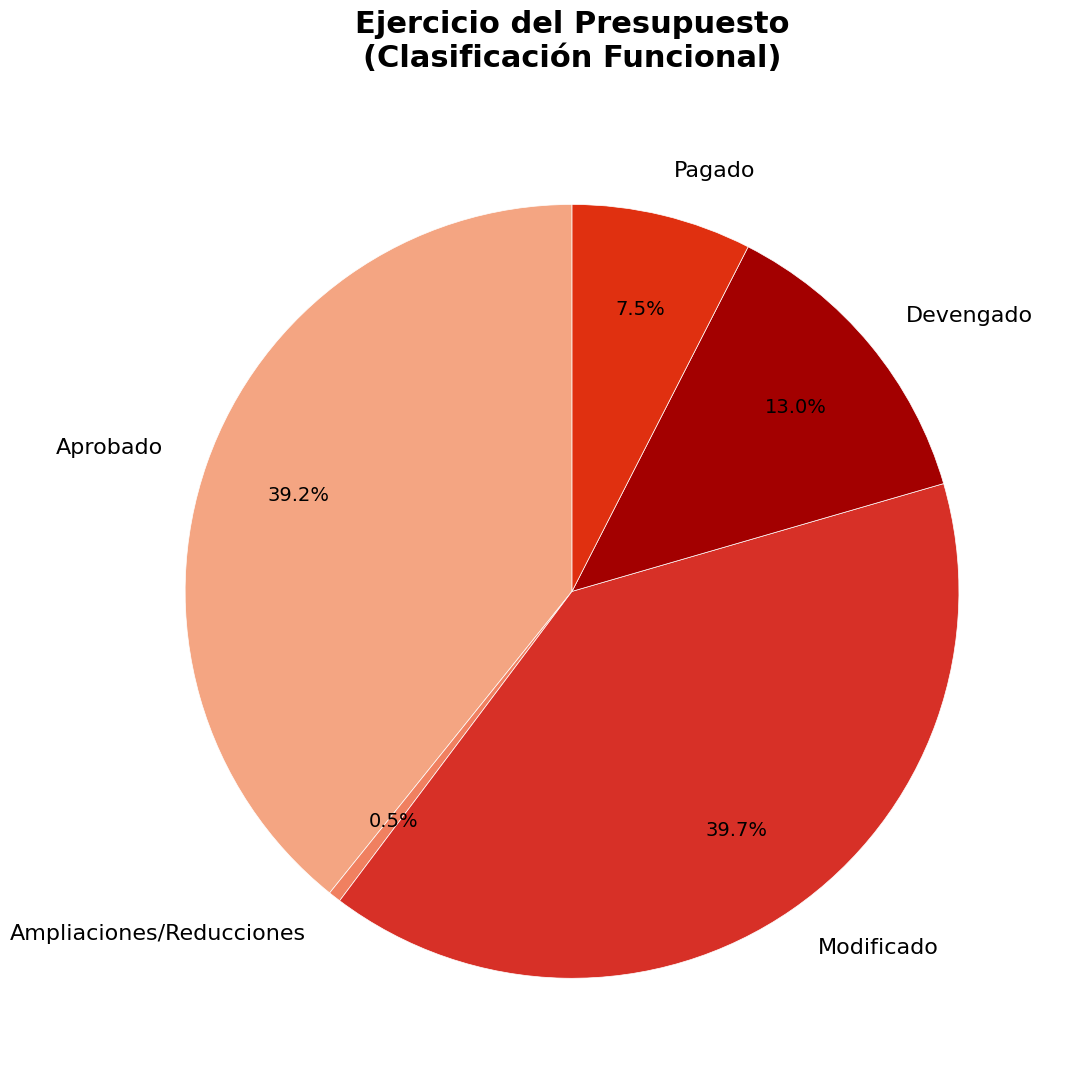

Count the number of slices in the pie.

5